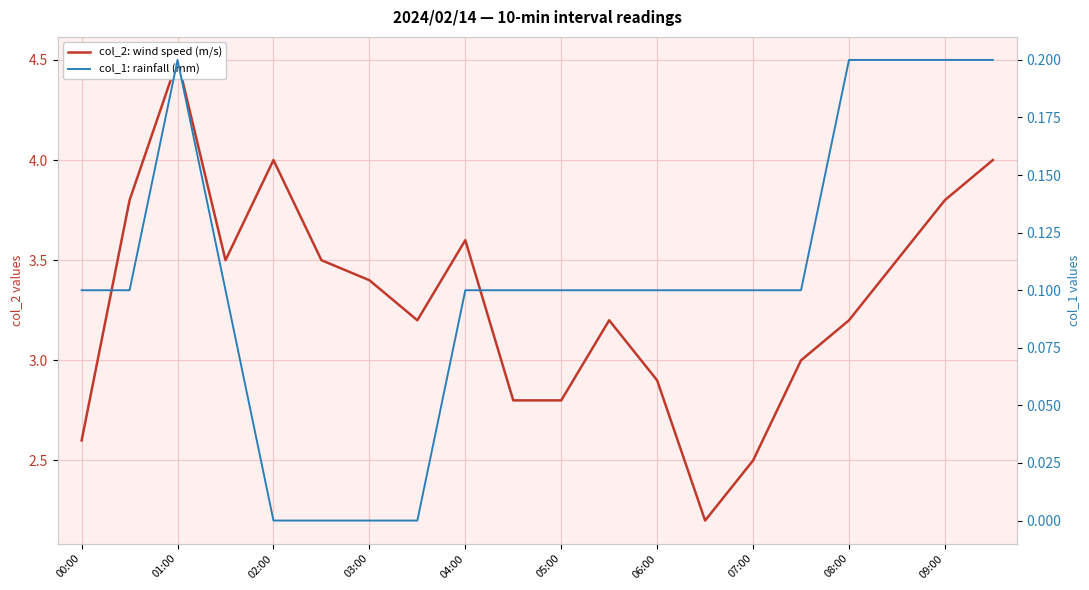

What are all the series names shown in the legend?

col_2: wind speed (m/s), col_1: rainfall (mm)